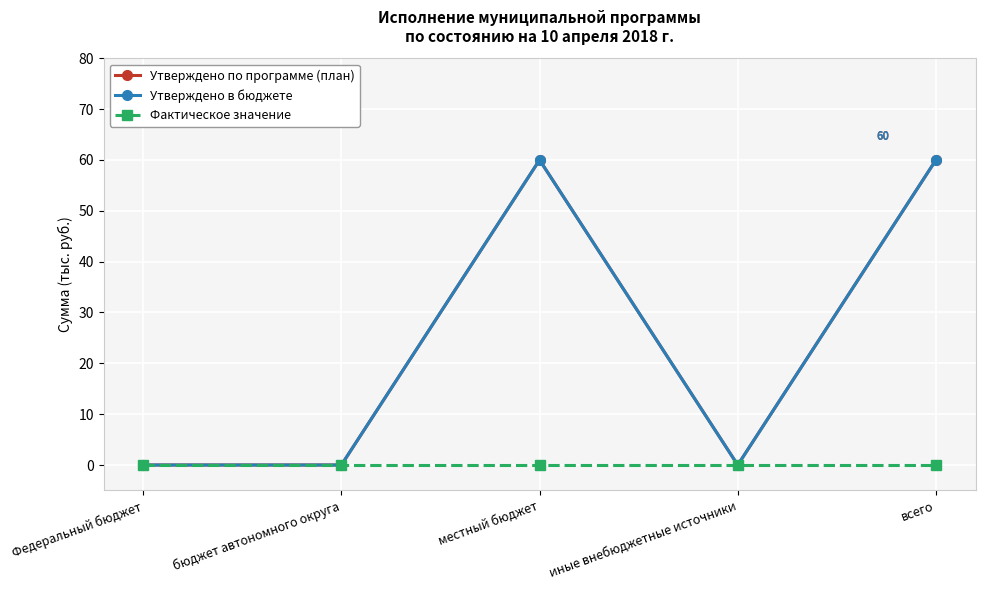

True or false: Утверждено в бюджете and Фактическое значение cross at least once.

False